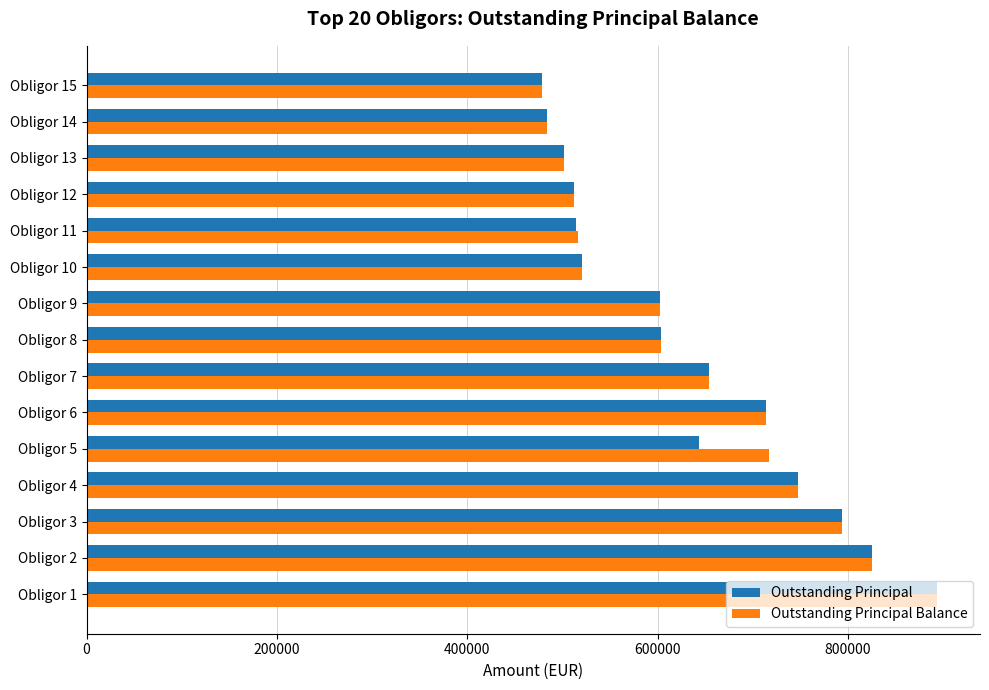

What are all the series names shown in the legend?

Outstanding Principal, Outstanding Principal Balance